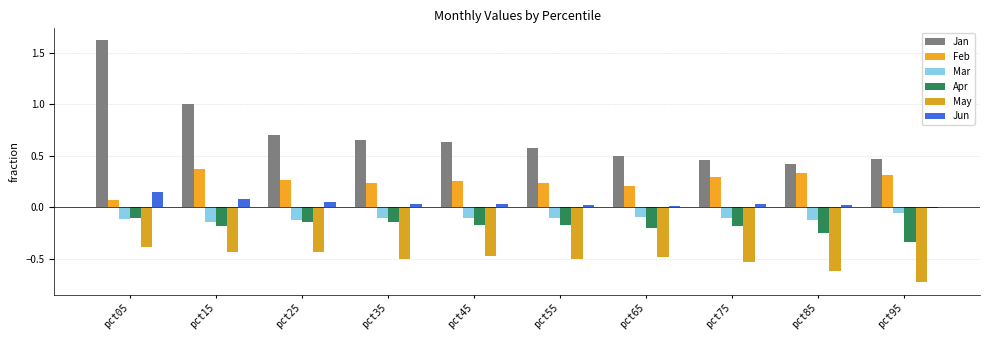

At how many categories does at least one series exceed 0?

10